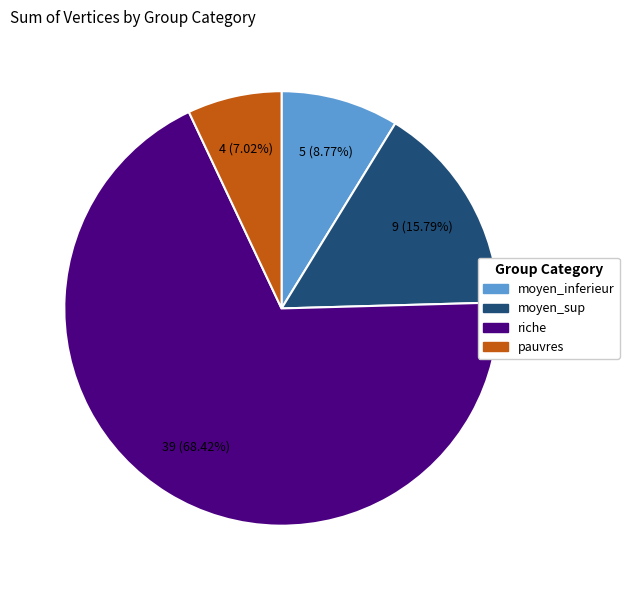

Is there any slice that represents more than half of the pie?

Yes